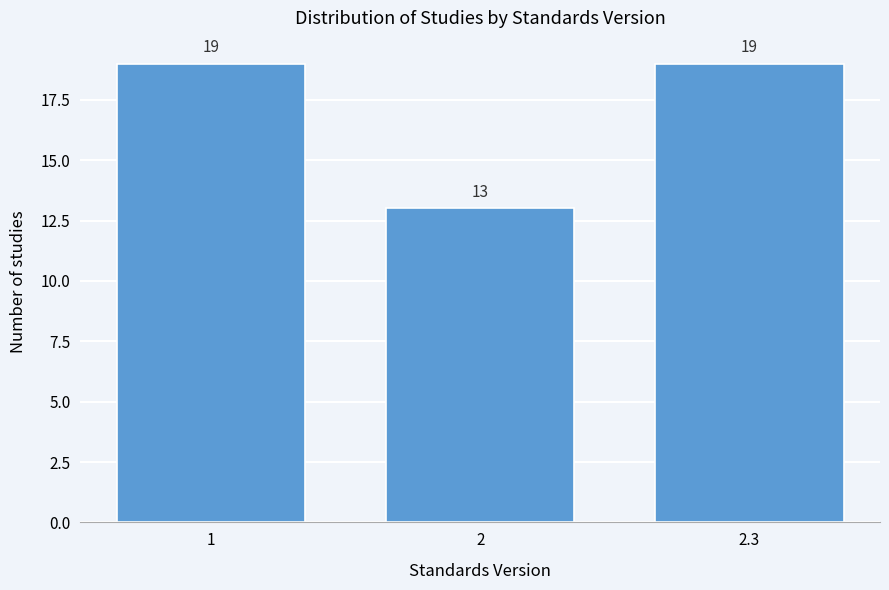

Reading left to right, list all the values displayed in this chart.

19	13	19